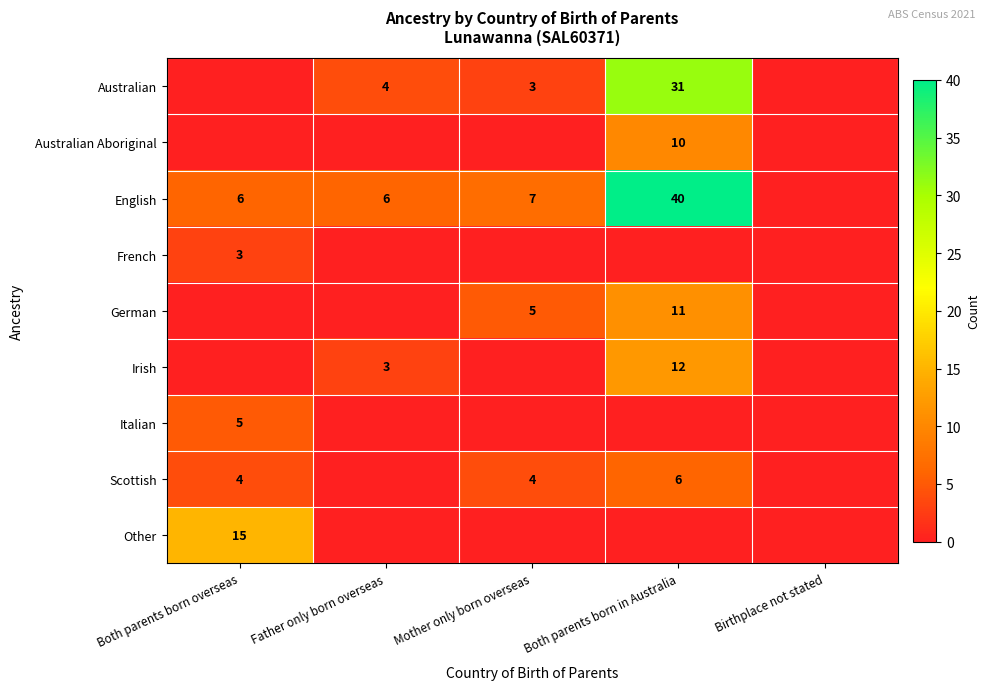

The French series shows 2 at Both parents born overseas. True or false?

False